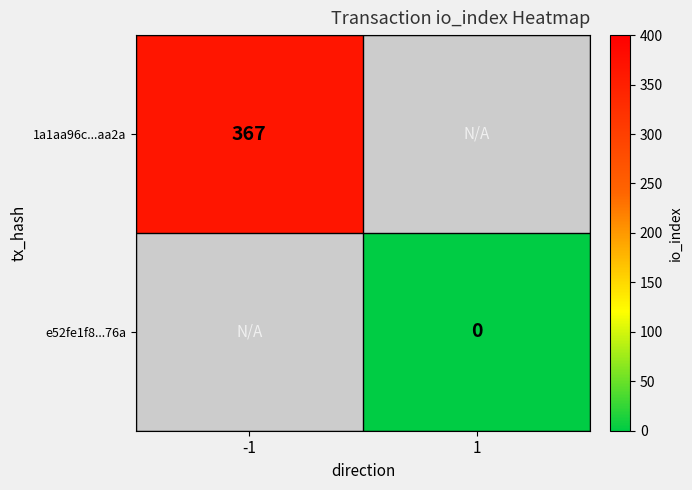

How many data points does each series have?

2